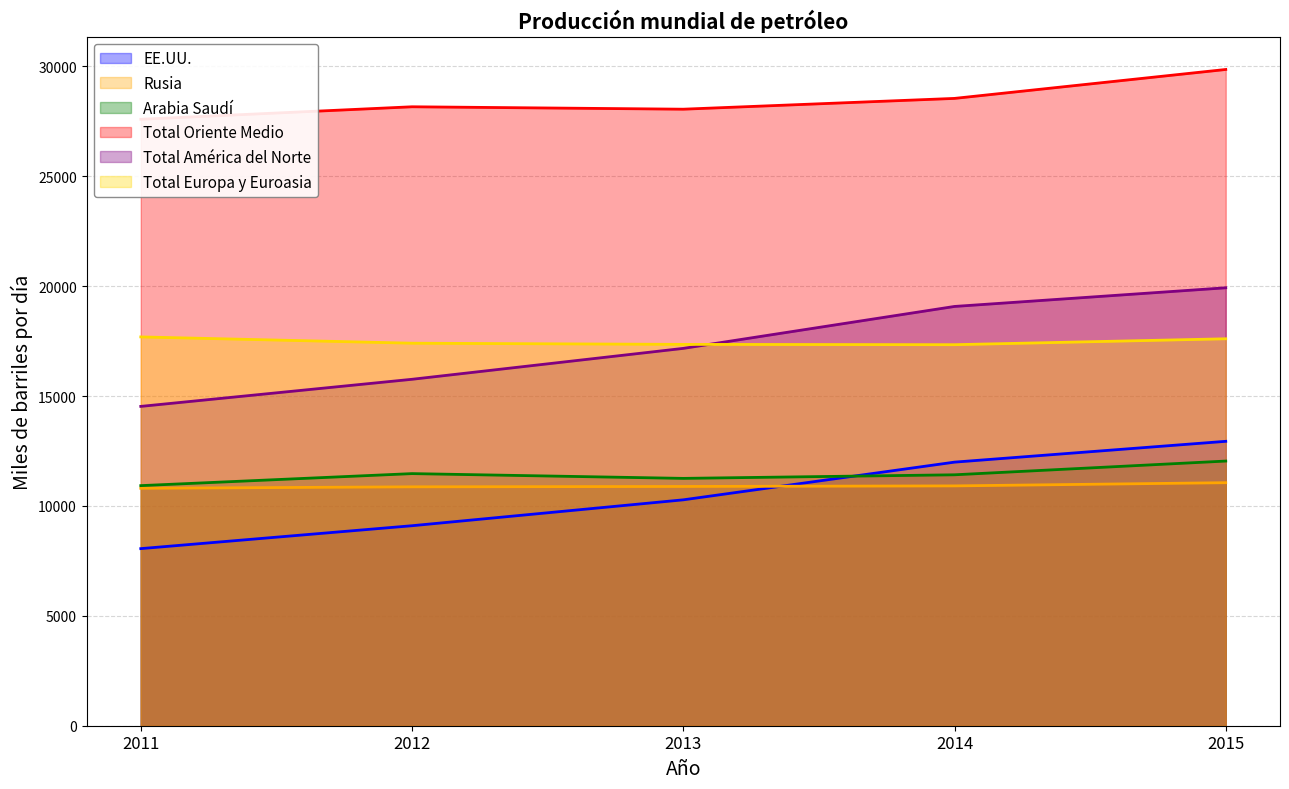

True or false: Total Oriente Medio and EE.UU. cross at least once.

False